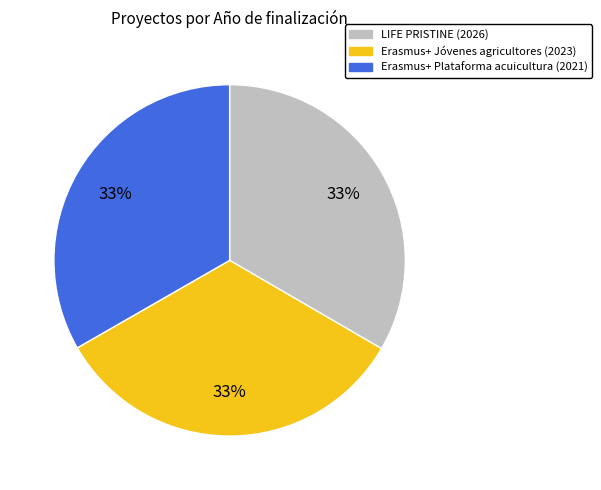

To the nearest percent, what is the combined percentage of LIFE PRISTINE (2026) and Erasmus+ Jóvenes agricultores (2023)?

67%